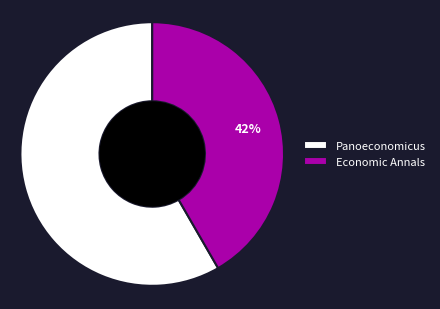

Combined, do Panoeconomicus and Economic Annals account for over 50%?

Yes